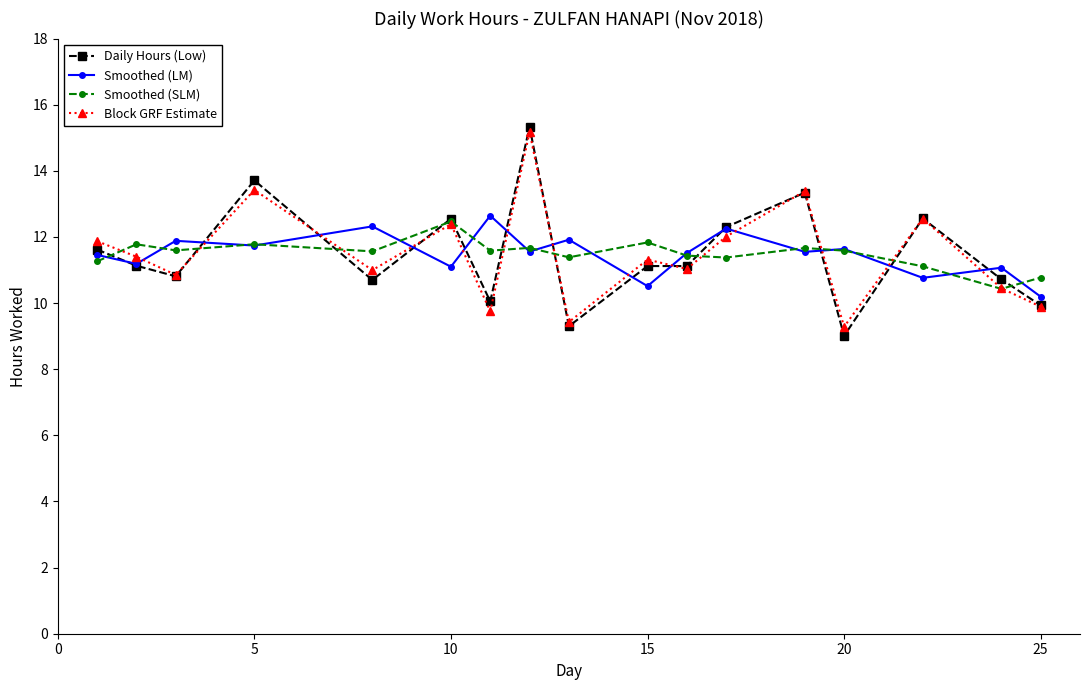

What is the value of the Block GRF Estimate point at the 17th from the left?

9.9